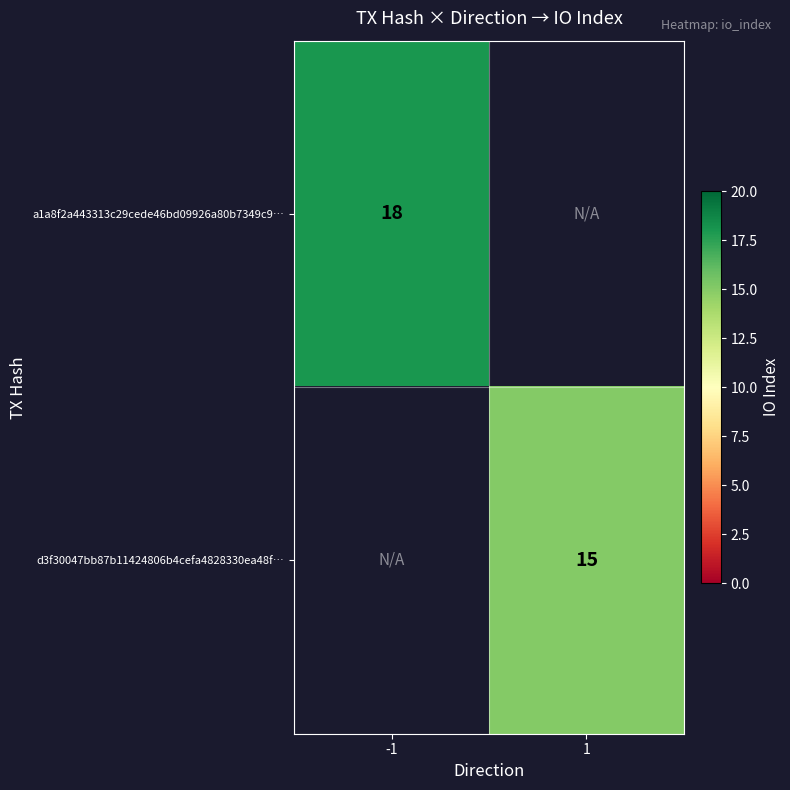

True or false: a1a8f2a443313c29cede46bd09926a80b7349c9… has a value of 13 at -1.

False